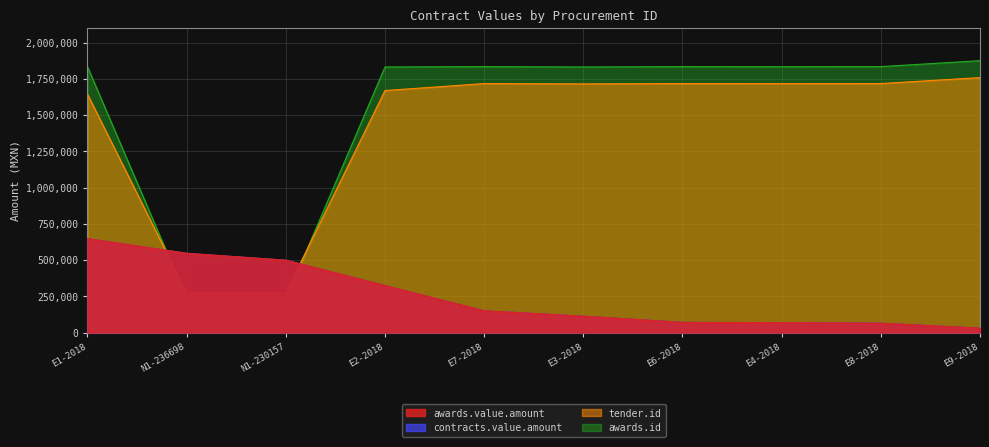

What is the value of the contracts.value.amount point at the 10th from the left?

30026